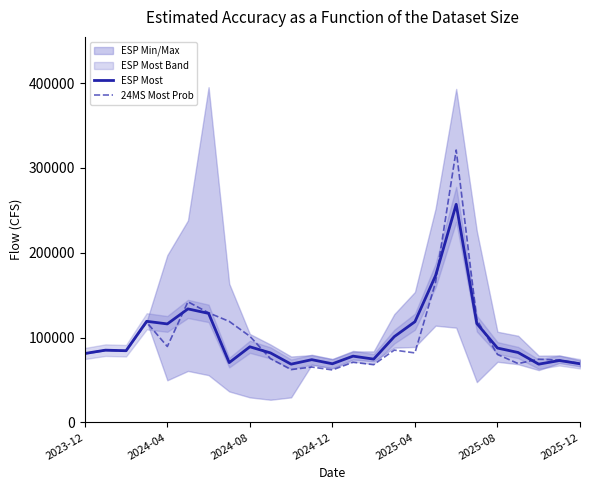

What is the minimum value for 24MS Most Prob?

61950.0